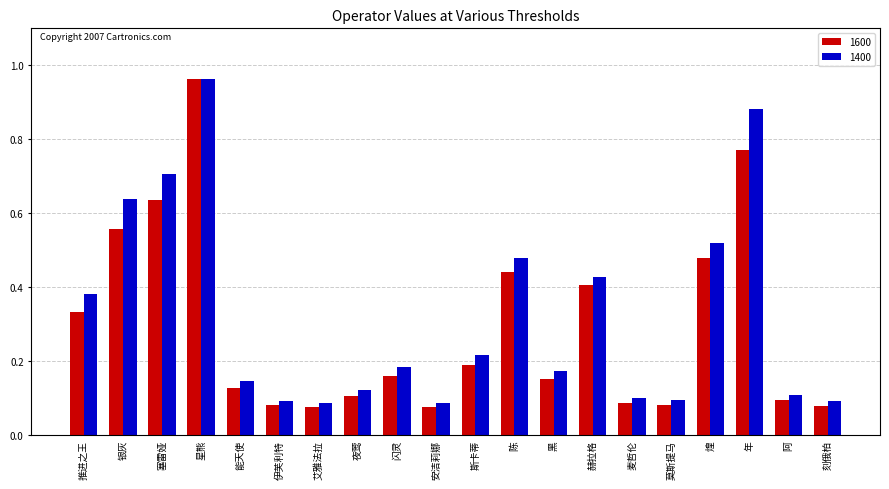

True or false: 1600 has a value of 0.1 at 阿.

True